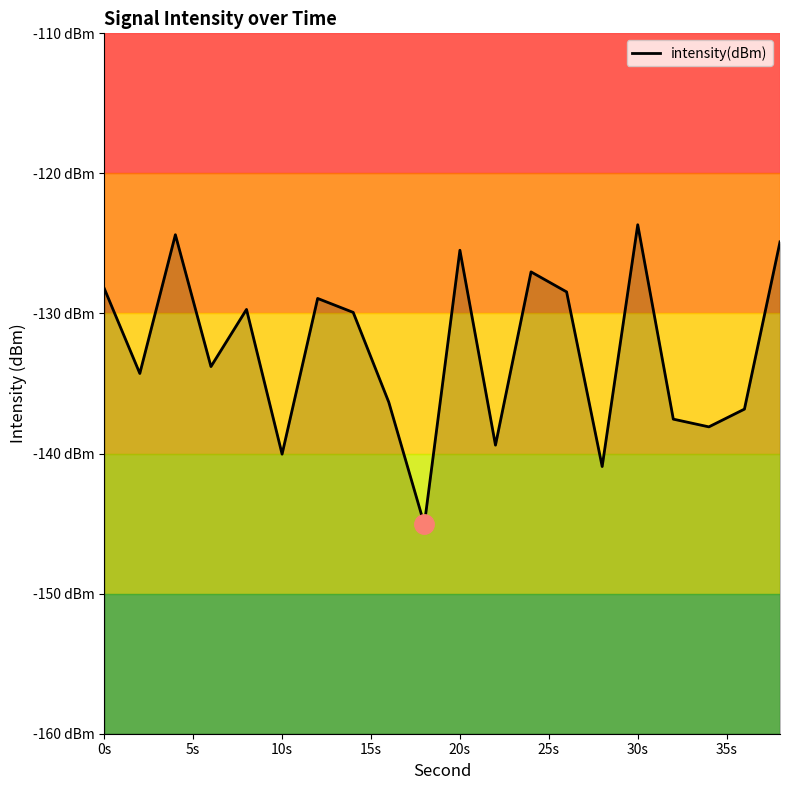

How many interior local valleys (lower than both neighbors) does the data have?

7